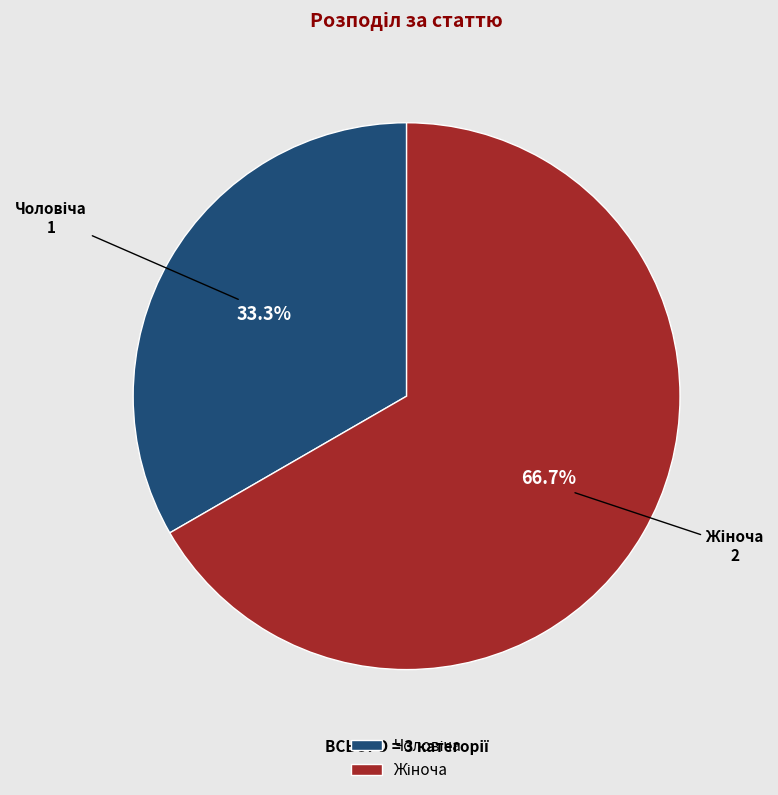

To the nearest percent, what is the difference between the largest and smallest slice percentages?

33%